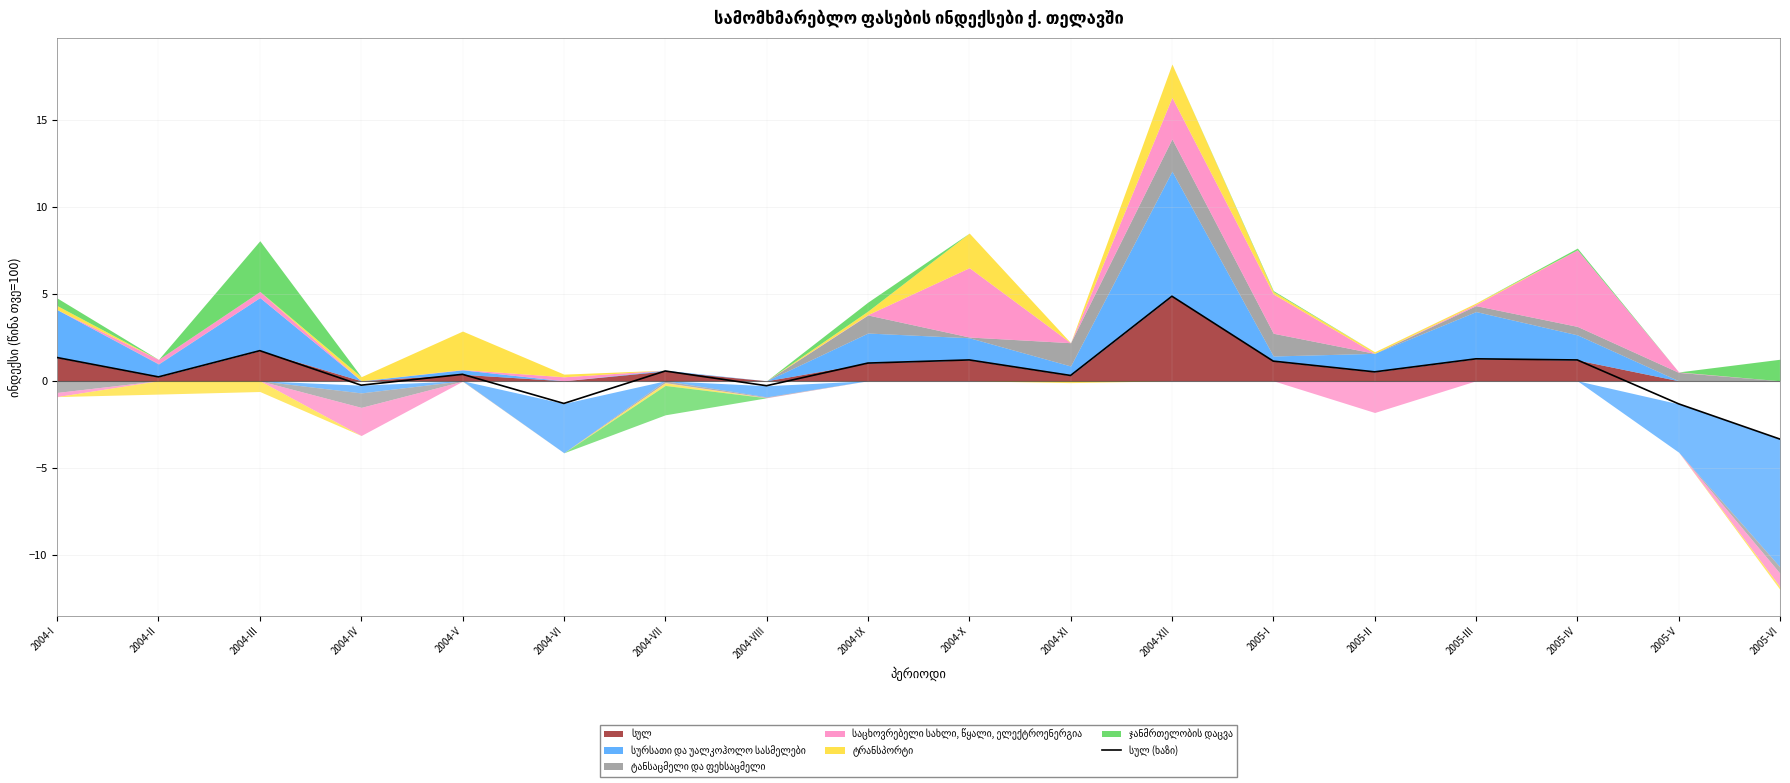

The value at 2004-III is 1.0. True or false?

False